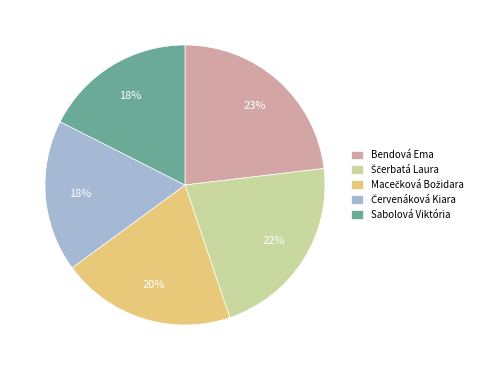

Count the number of slices in the pie.

5